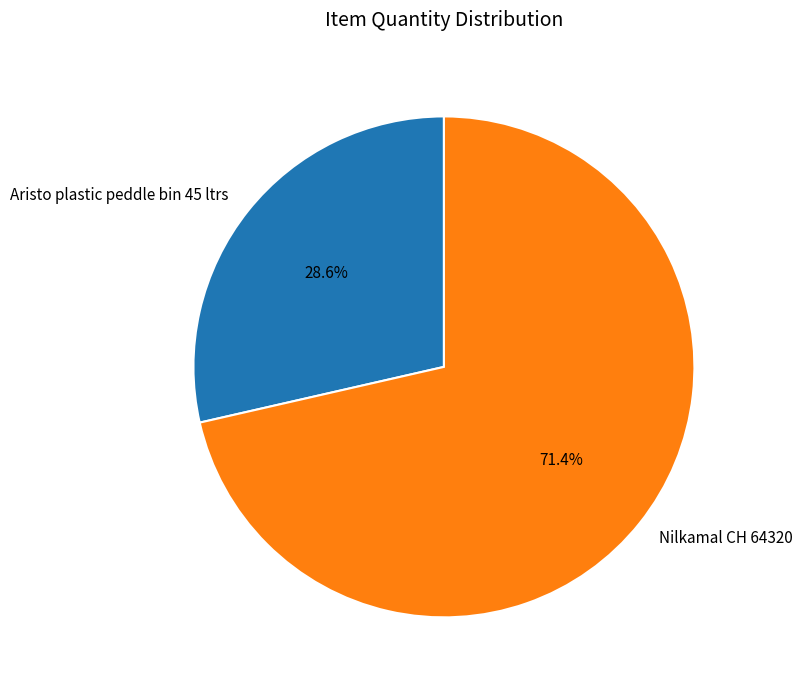

Rank the categories by value from lowest to highest.

Aristo plastic peddle bin 45 ltrs, Nilkamal CH 64320